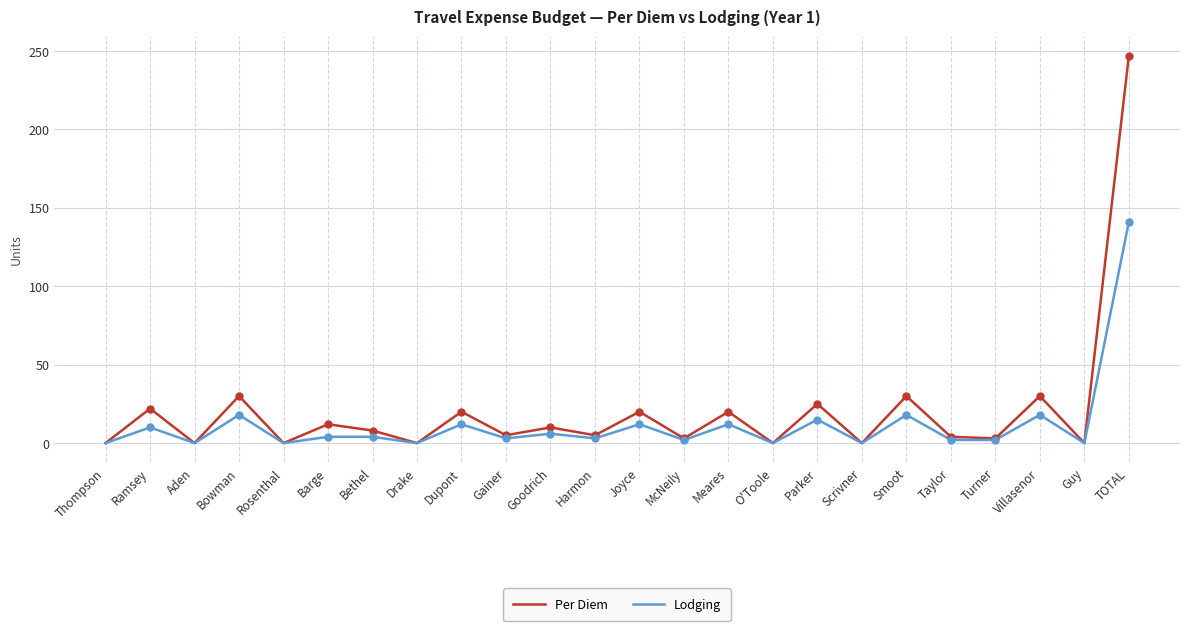

What is the greatest value displayed?

247